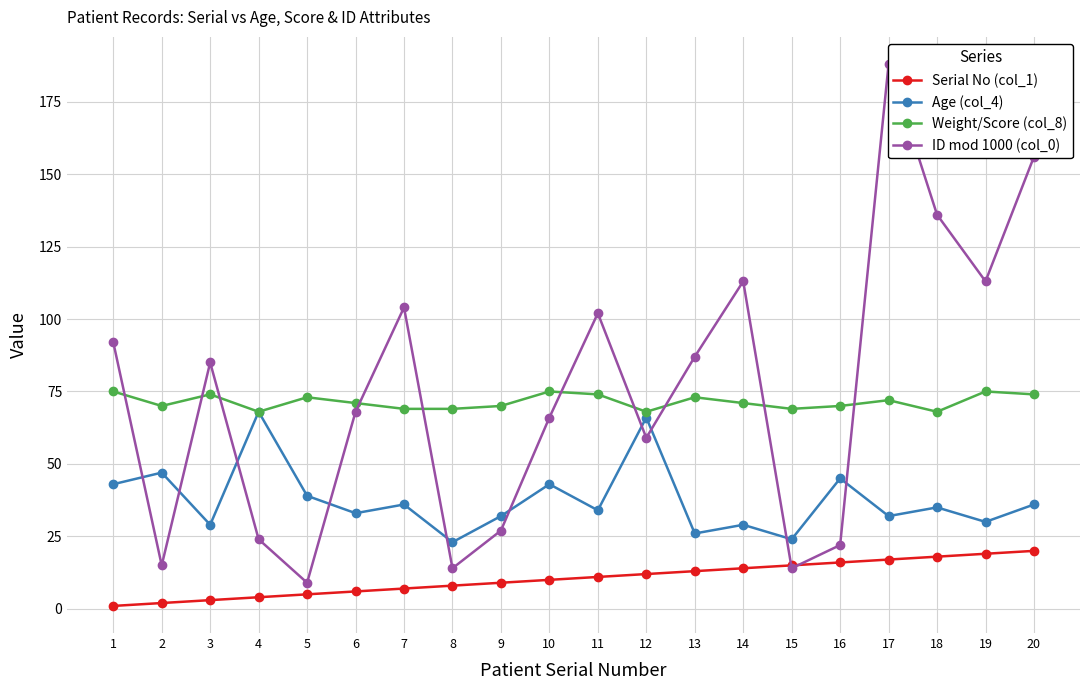

Is this an area chart (filled region under the line)?

No